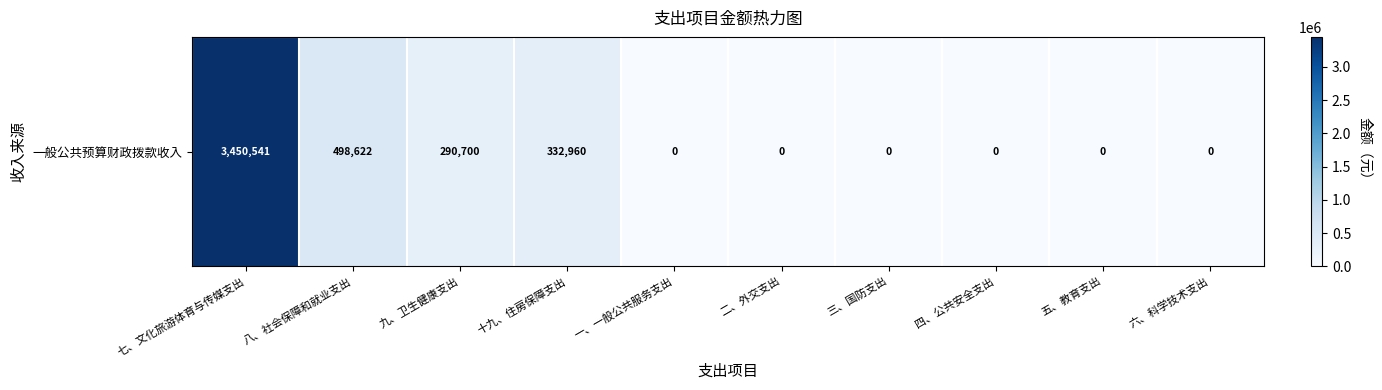

Count the number of values greater than 0.

4